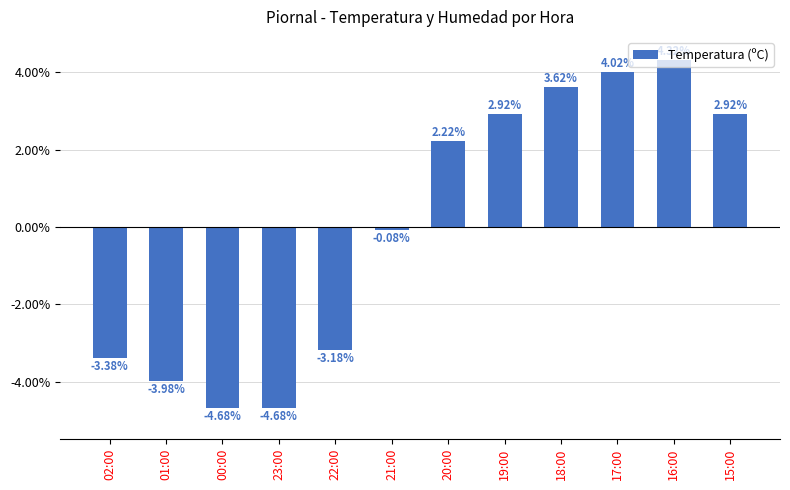

How many data points are less than 2?

6